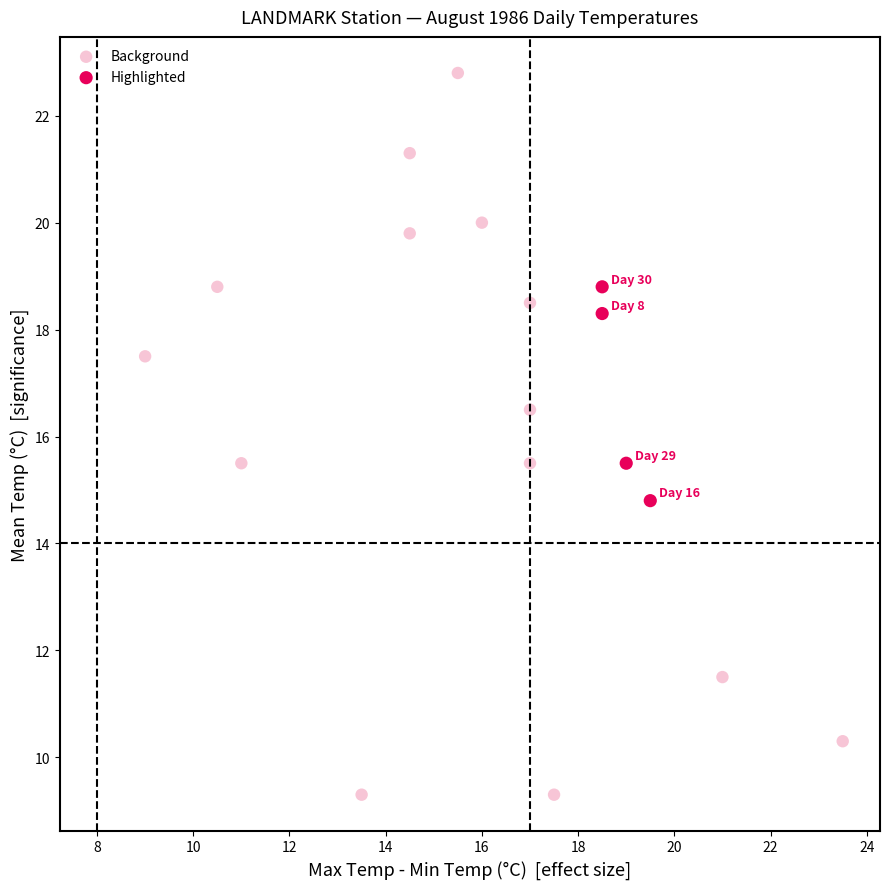

Which series has the widest spread of Y values?

Background